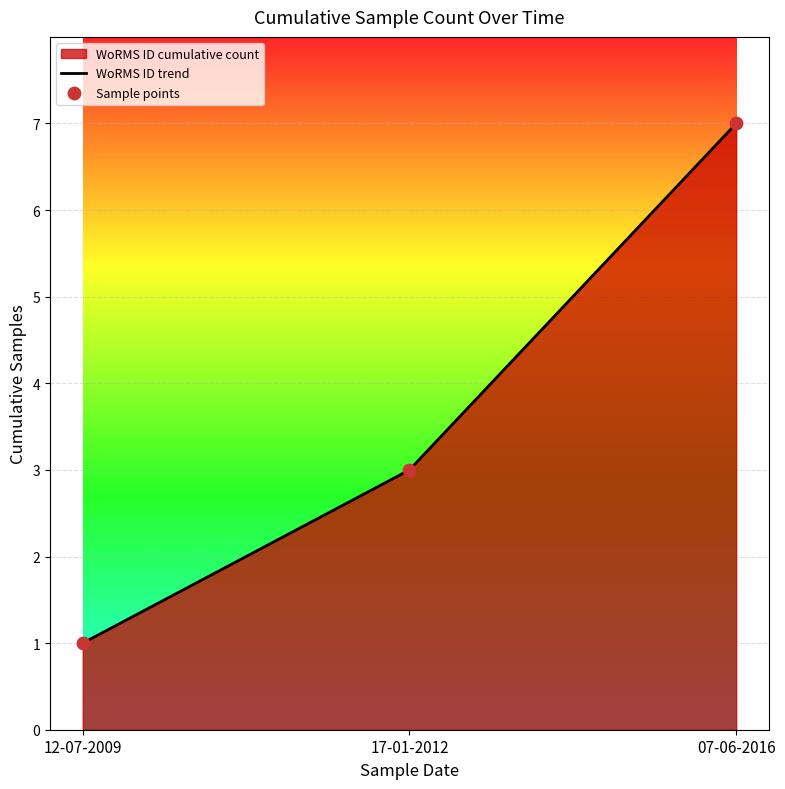

Which series contains the lowest Y value?

WoRMS ID trend